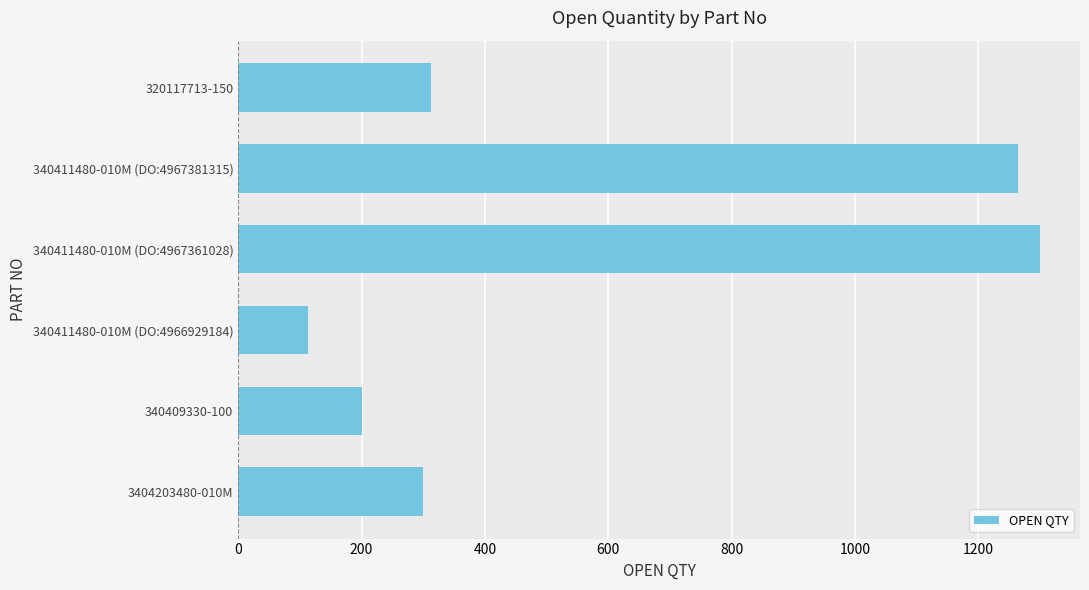

Which category has the lowest value across all series?

340411480-010M (DO:4966929184)